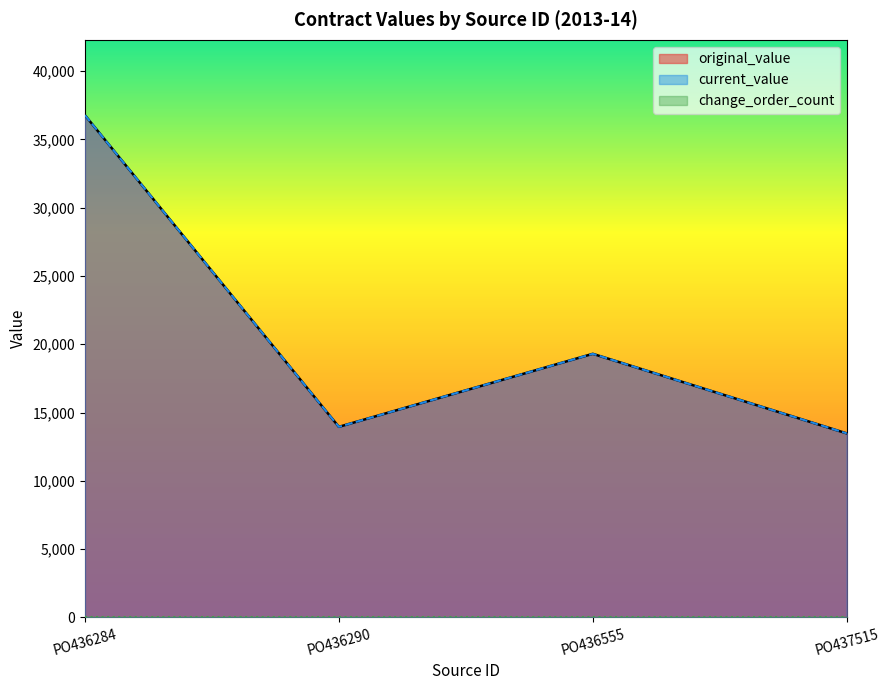

At which category is the sum across all series the highest?

PO436284